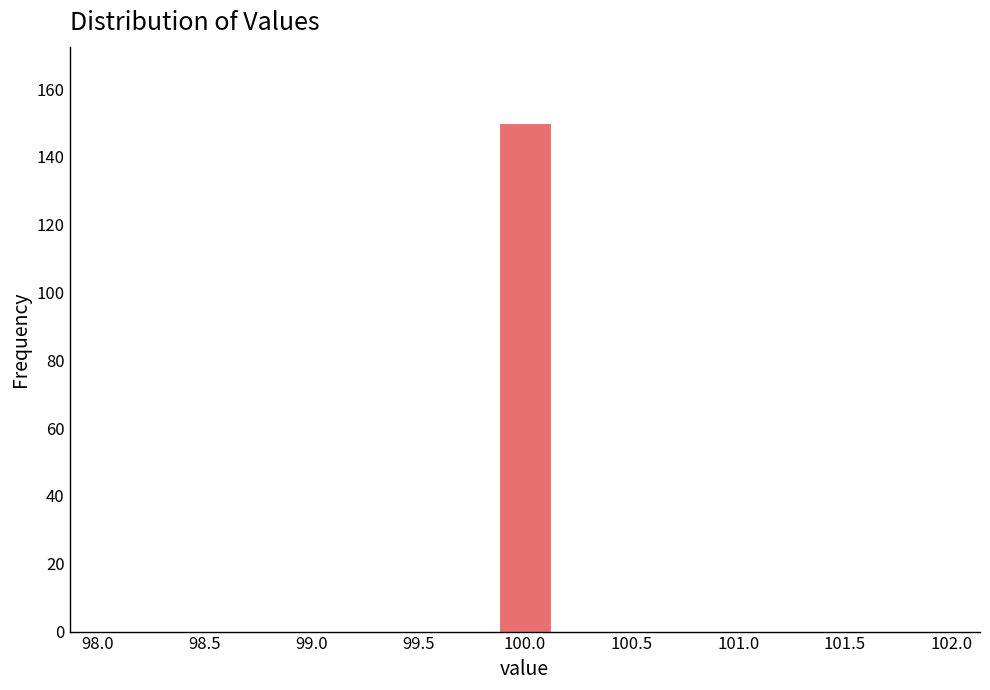

Which range on the x-axis has the tallest bar?

99.85 to 100.15